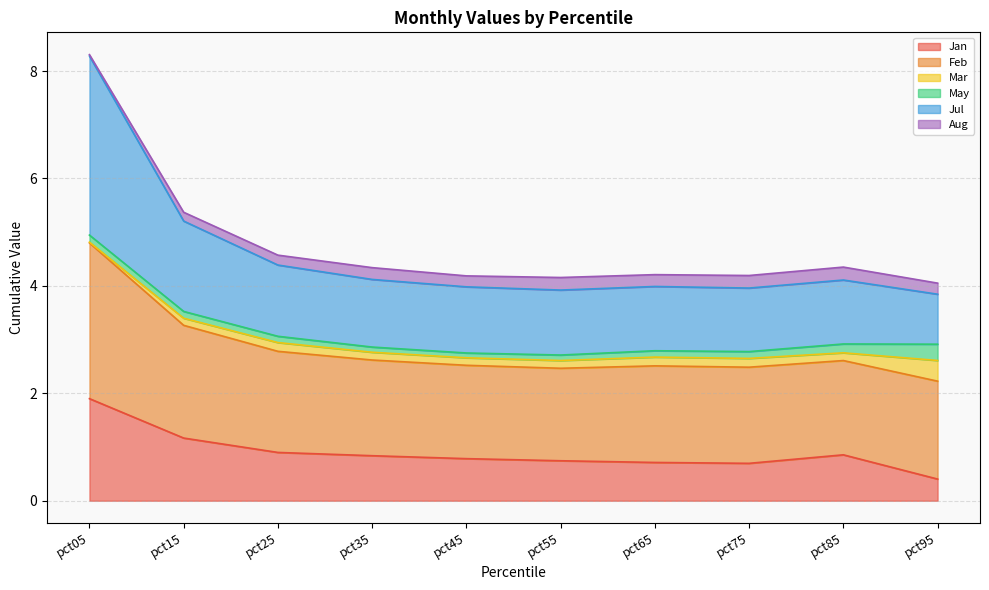

Which series has the largest range (max minus min)?

Jul